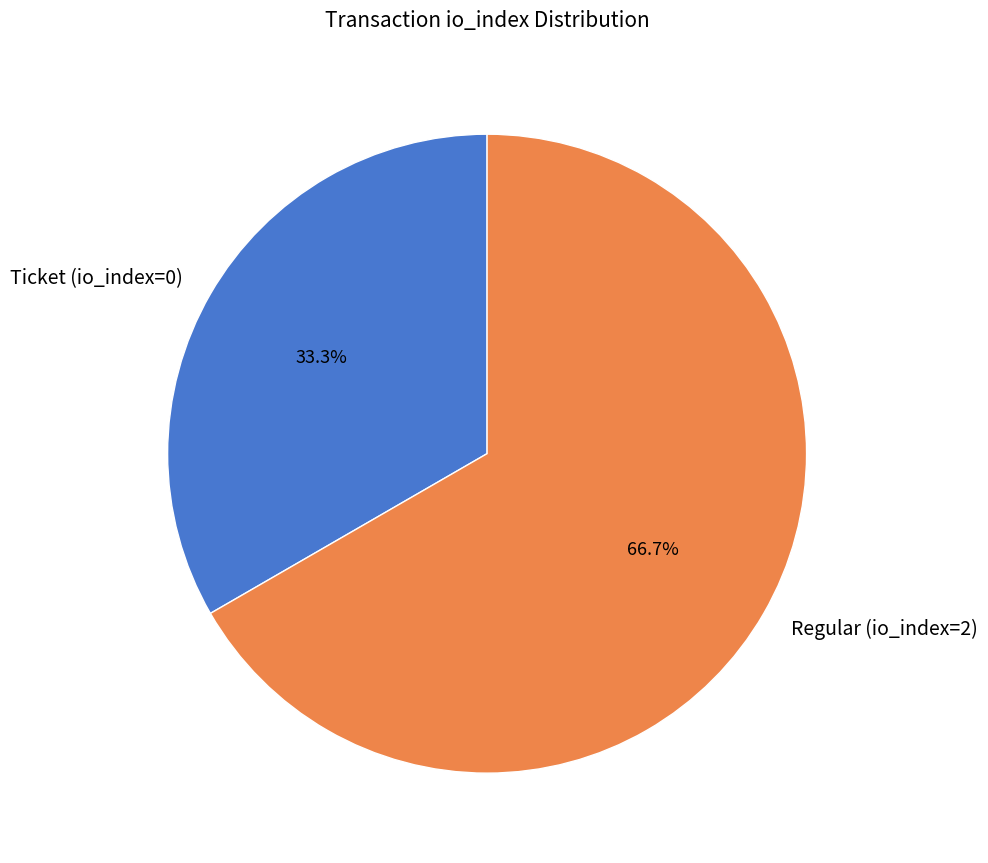

Approximately how many times larger is the value at Ticket (io_index=0) compared to Regular (io_index=2)?

0.5